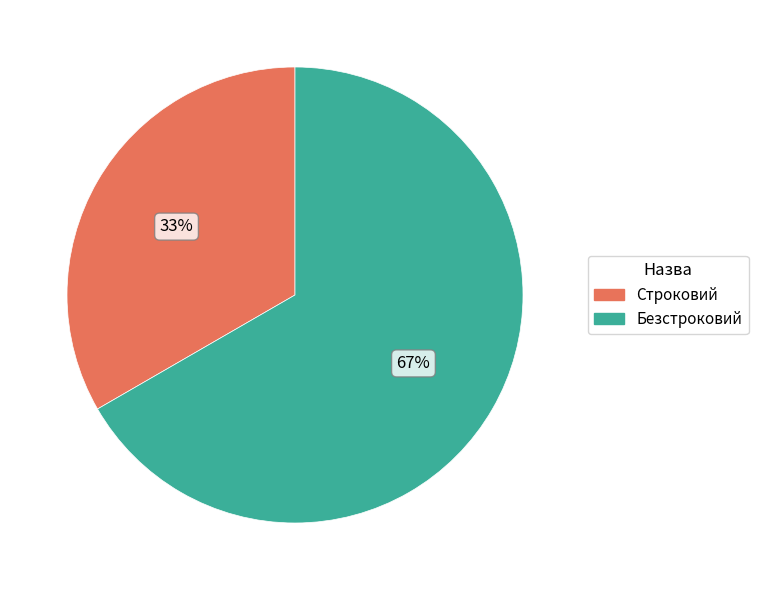

Approximately how many times larger is the value at Строковий compared to Безстроковий?

0.5